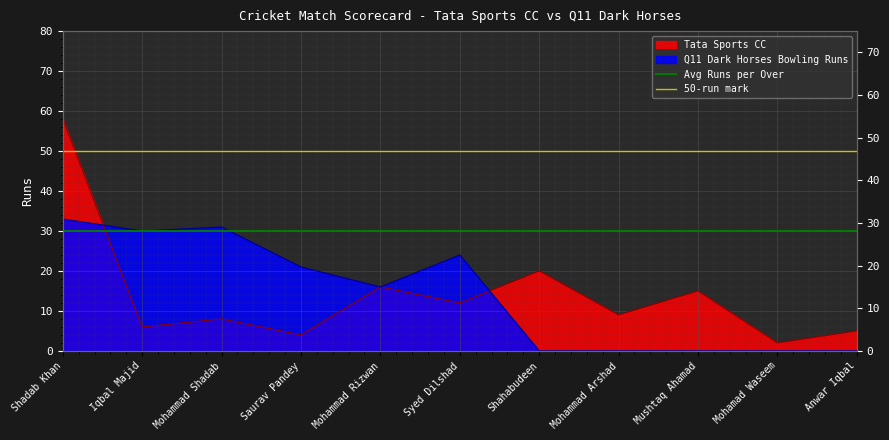

What is the approximate value of Avg Runs per Over at Iqbal Majid?

30